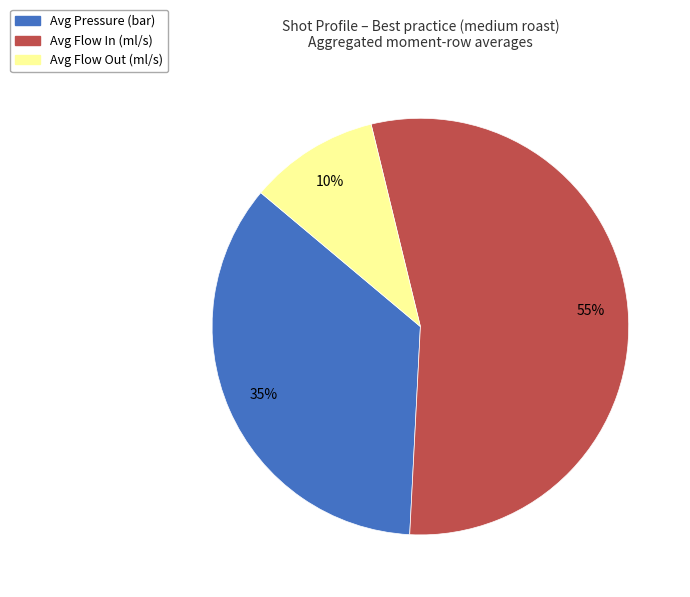

To the nearest percent, what is the average slice percentage?

33%